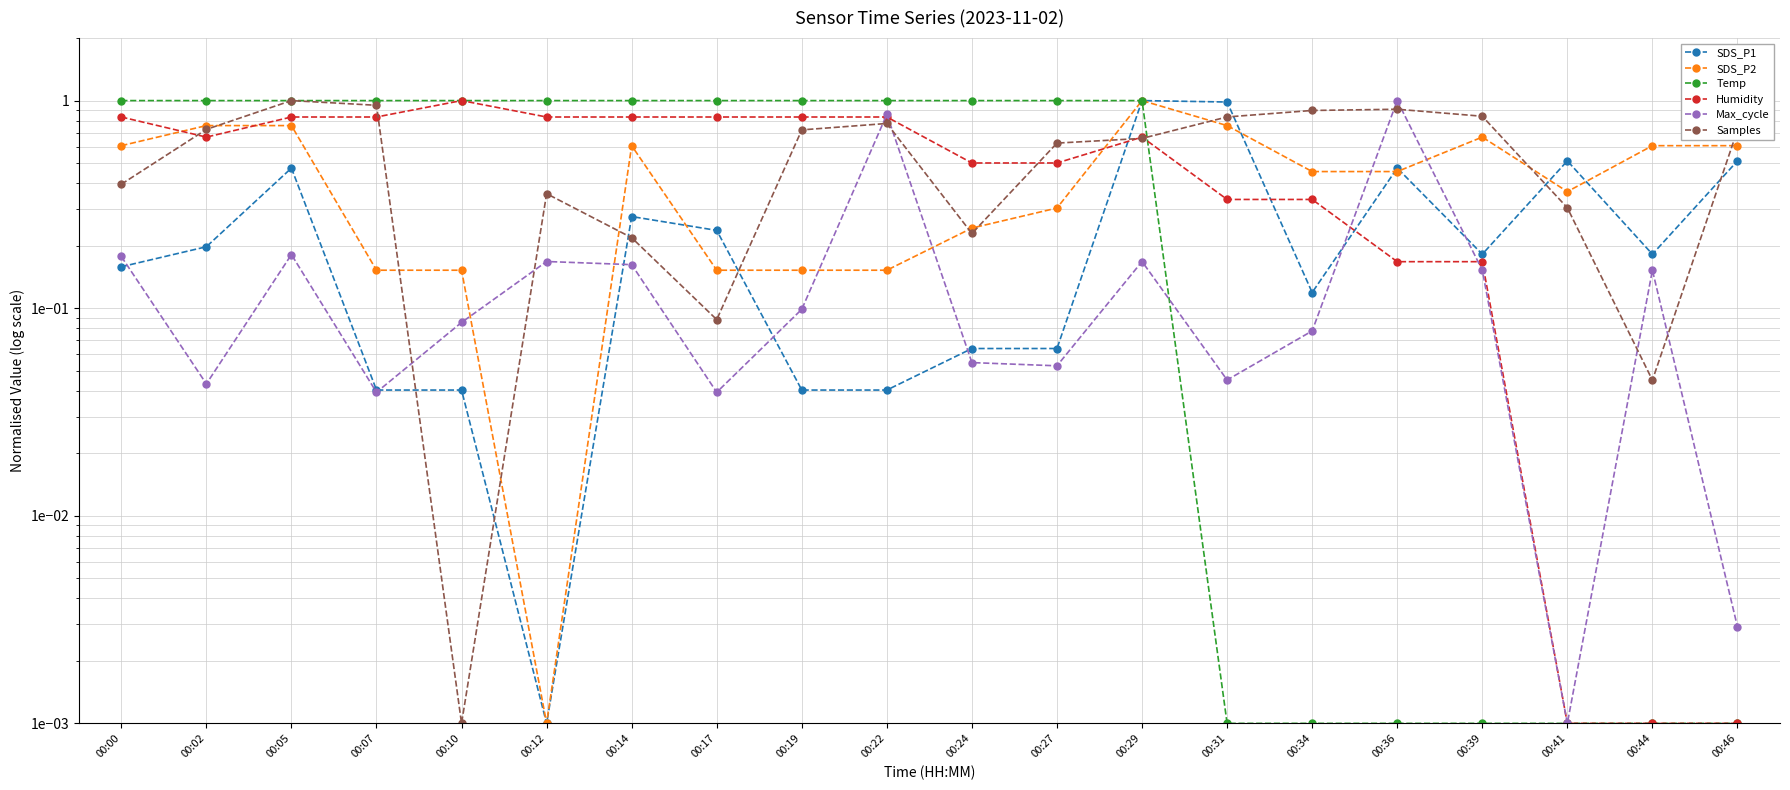

What is the difference between the maximum and minimum values in the Temp series?

1.0